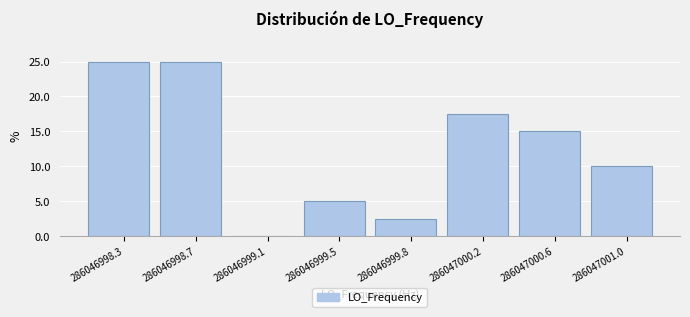

Reading left to right, list every bar in this chart as the range it spans on the x-axis followed by its height. Neither the bar edges nor the heights are printed on the chart, so give them approximately, as read against the axes.

286046998.10 to 286046998.50: 25.0
286046998.50 to 286046998.90: 25.0
286046998.90 to 286046999.25: 0
286046999.25 to 286046999.65: 5.0
286046999.65 to 286047000.05: 2.5
286047000.05 to 286047000.45: 17.5
286047000.45 to 286047000.80: 15.0
286047000.80 to 286047001.20: 10.0